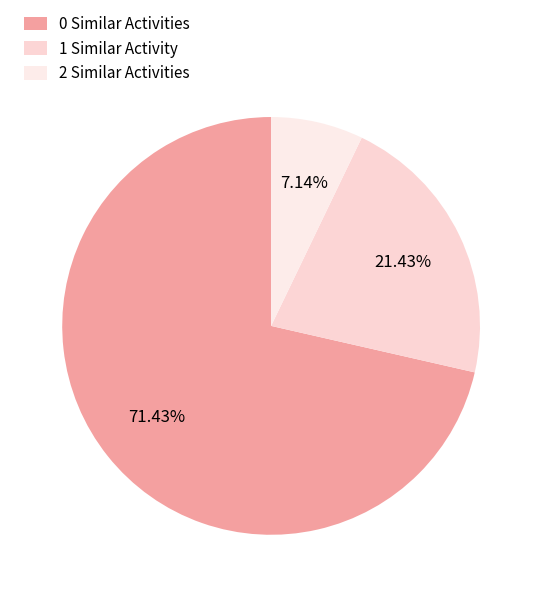

Which category has the biggest portion of the pie?

0 Similar Activities